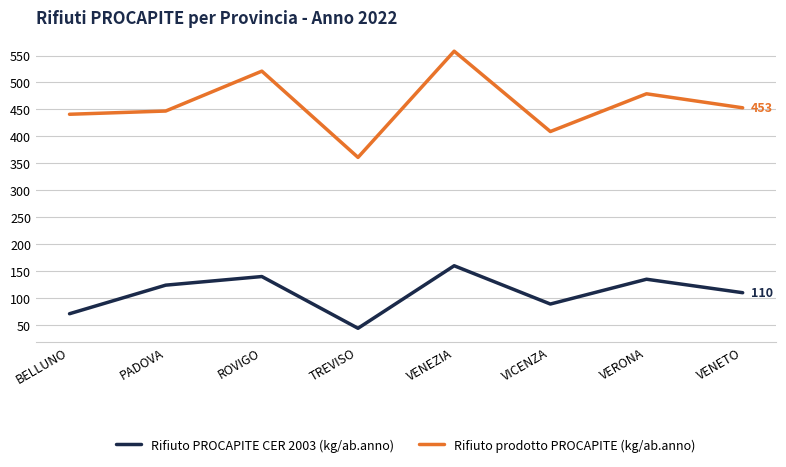

What is the maximum value for Rifiuto prodotto PROCAPITE (kg/ab.anno)?

558